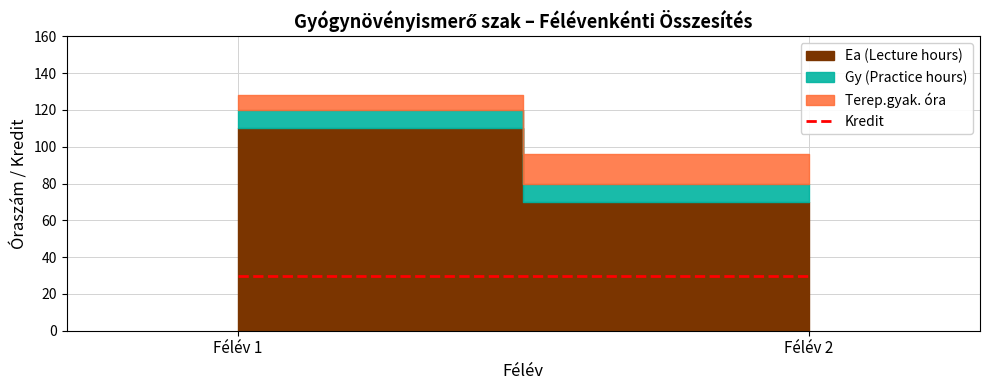

List the labels in order of Ea (Lecture hours) value, largest first.

1, 2